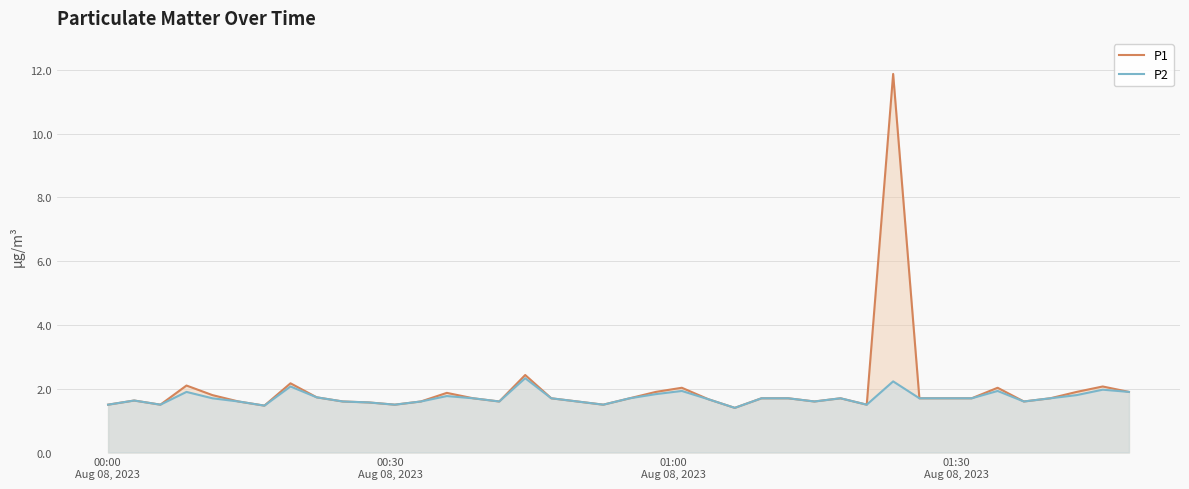

True or false: P1 has more than 2 interior local peaks.

True